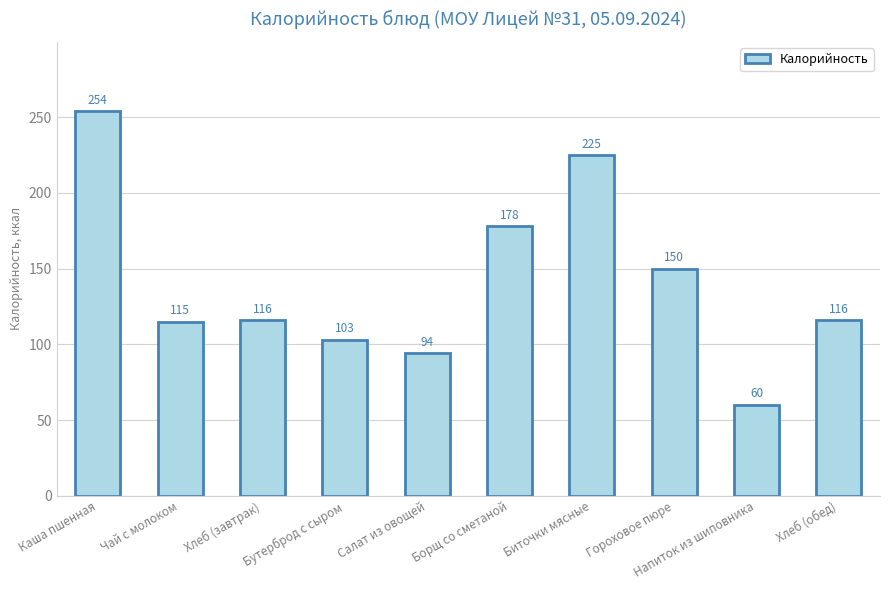

At which category does the chart reach its minimum across all series?

Напиток из шиповника